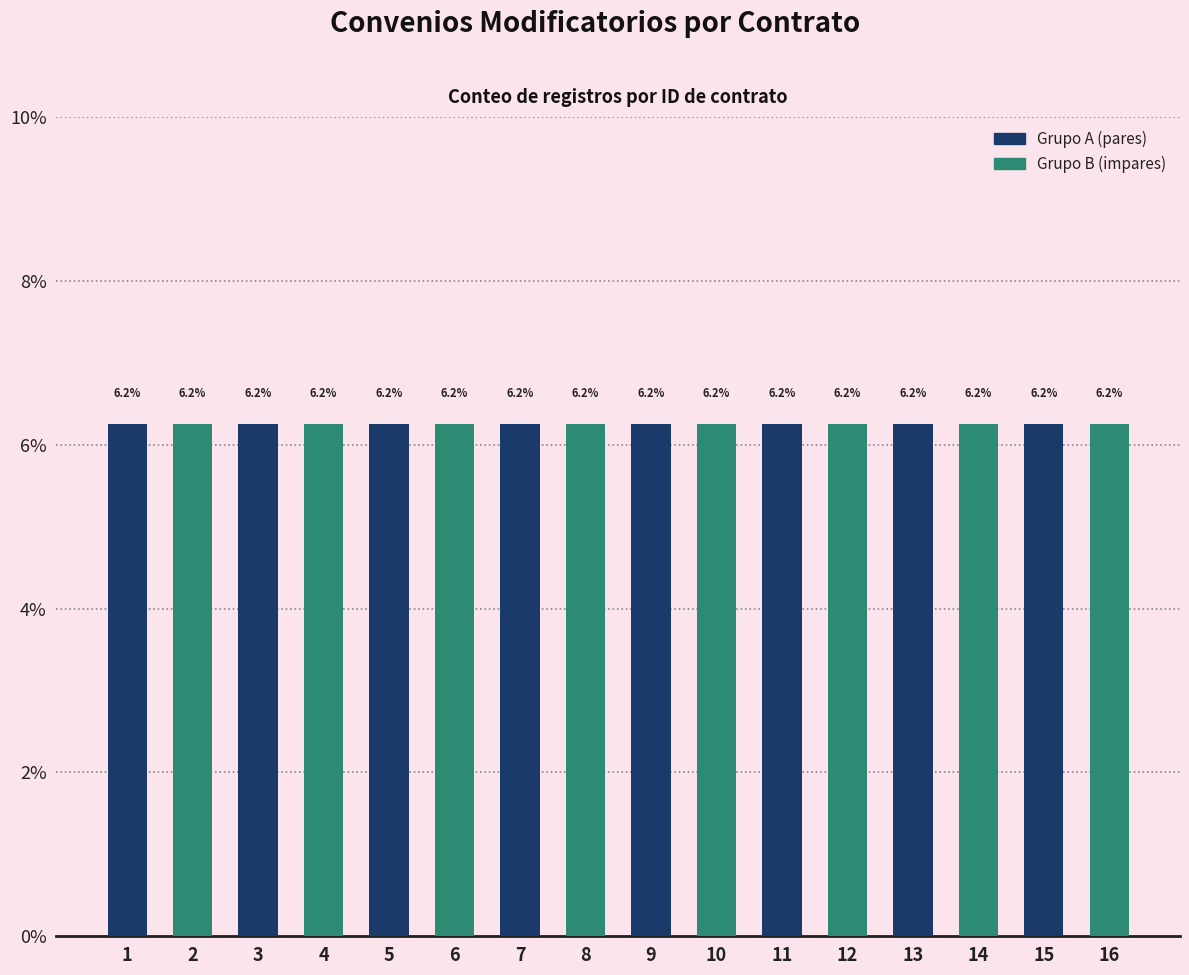

Which category has the lowest value across all series?

1